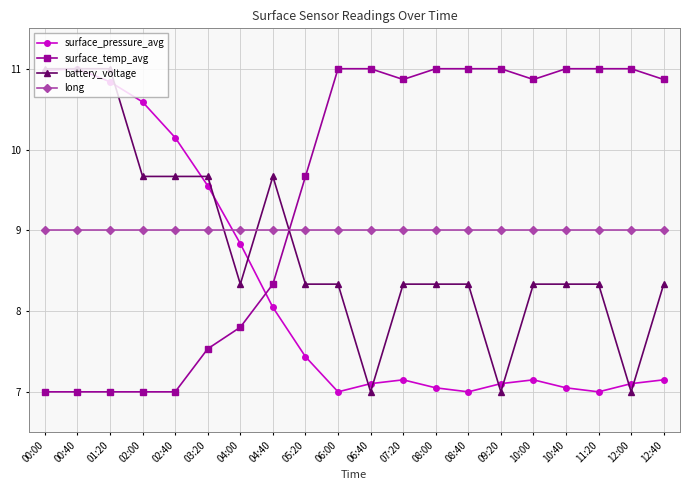

After their last crossing, which series has the higher values: surface_pressure_avg or battery_voltage?

battery_voltage